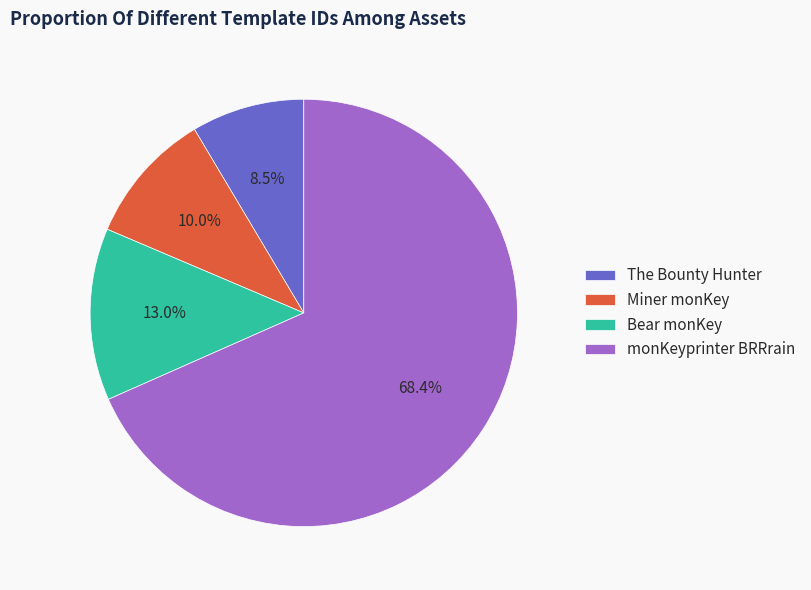

True or false: monKeyprinter BRRrain accounts for 68% of the total.

True